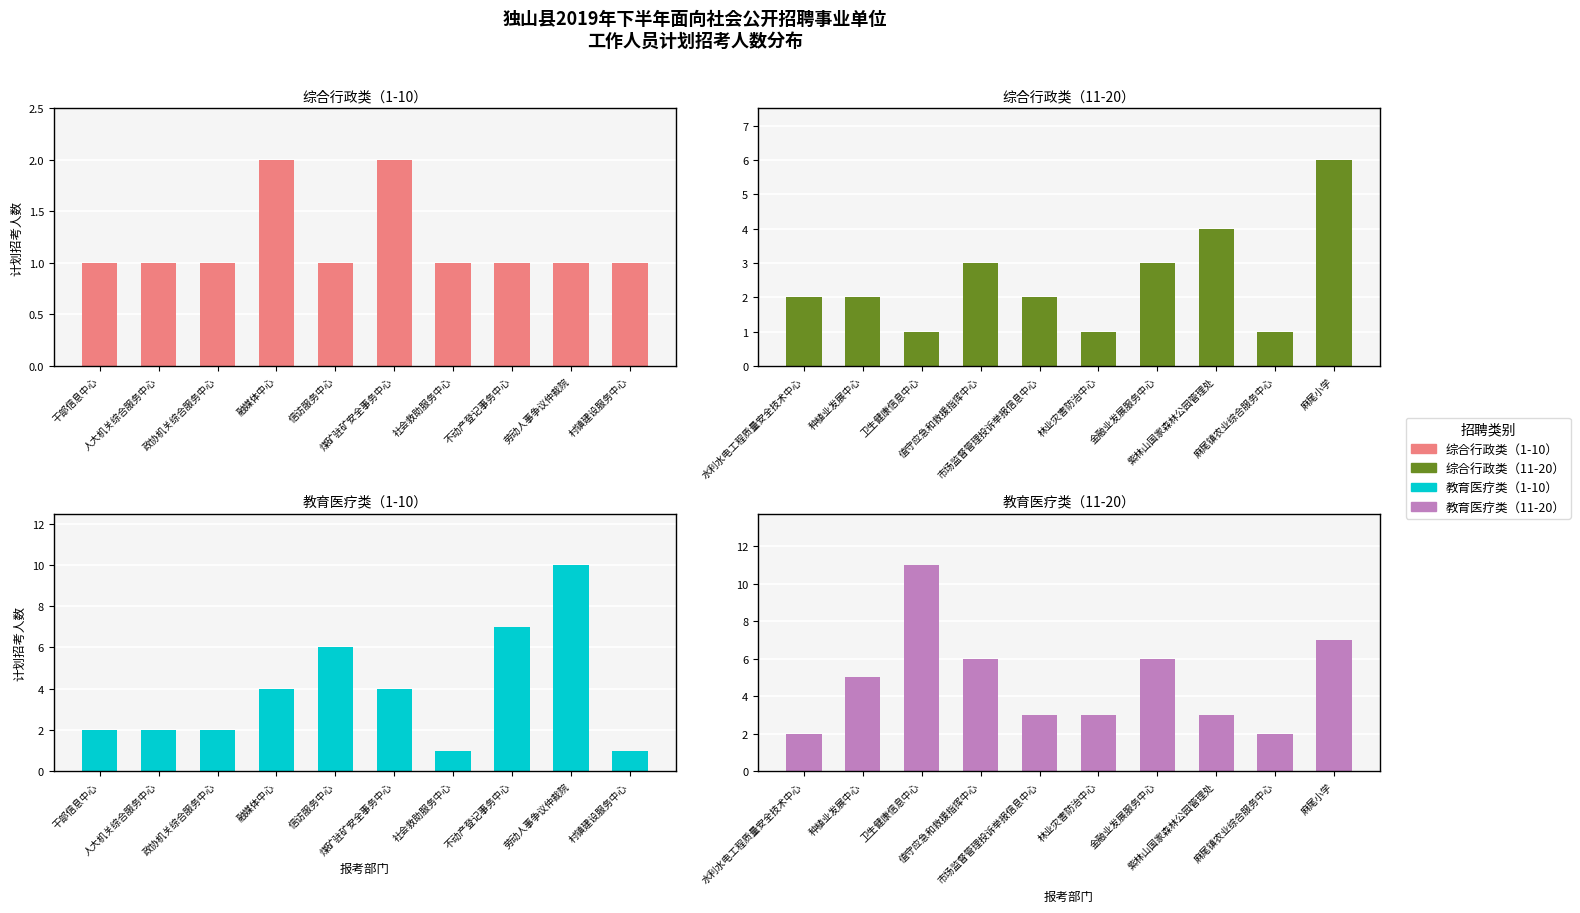

True or false: 教育医疗类（1-10） has a value of 3 at 干部信息中心.

False